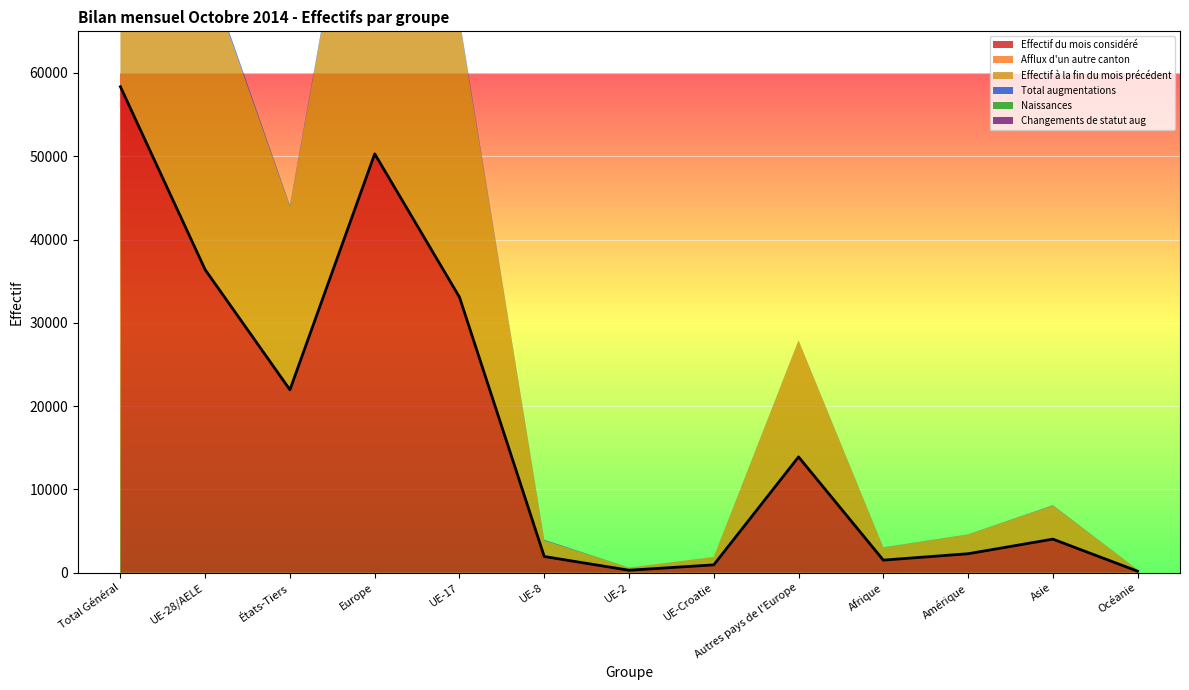

The value of Total augmentations at États-Tiers is 40. True or false?

False